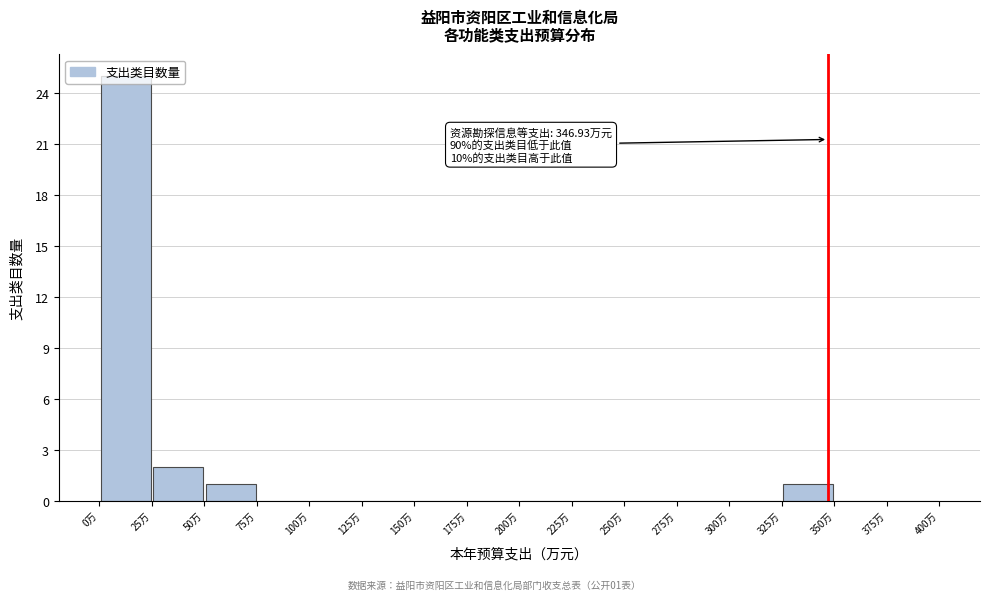

Over which range of the x-axis is the bar tallest?

0 to 25